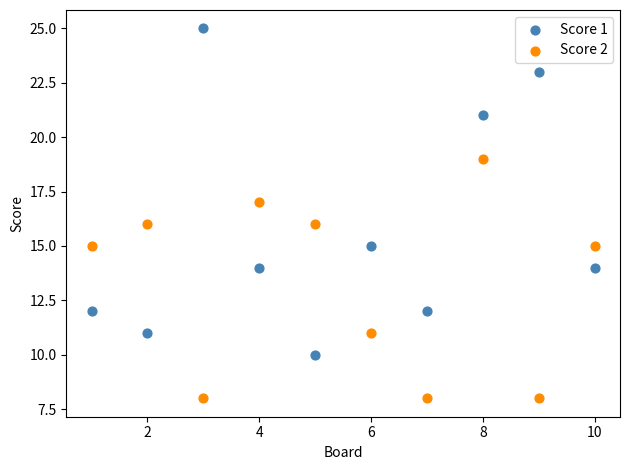

Across all data points, what is the range of X values (max minus min)?

9